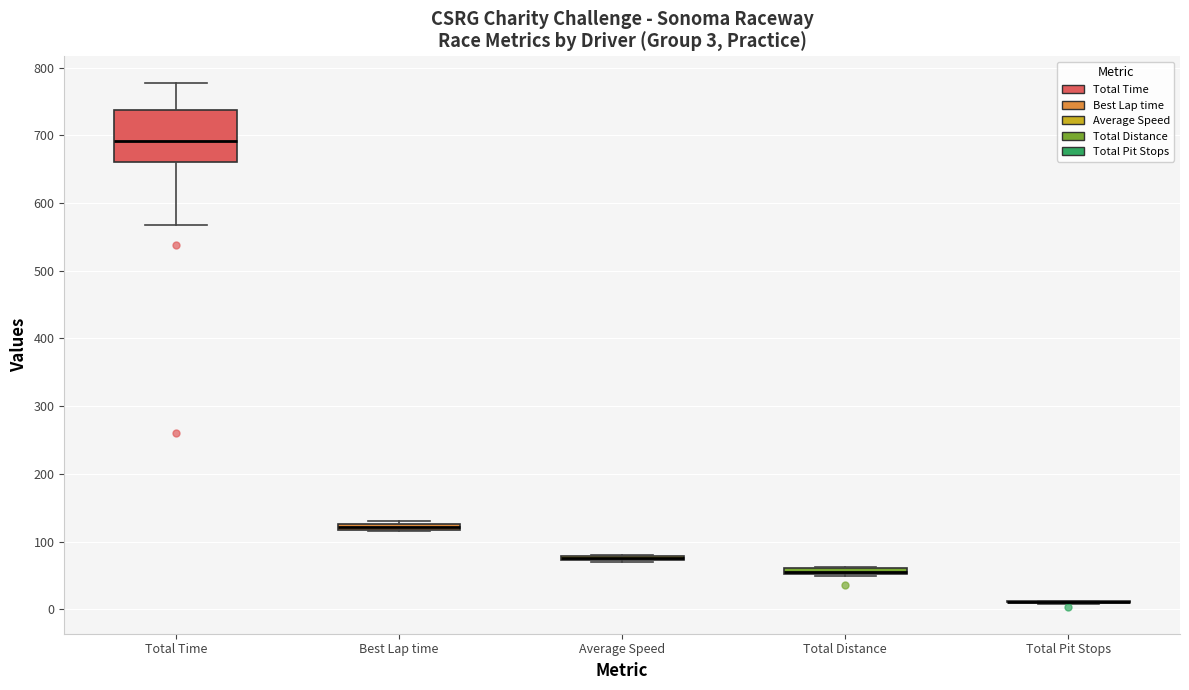

Which box is the tallest, from its lower edge to its upper edge?

Total Time